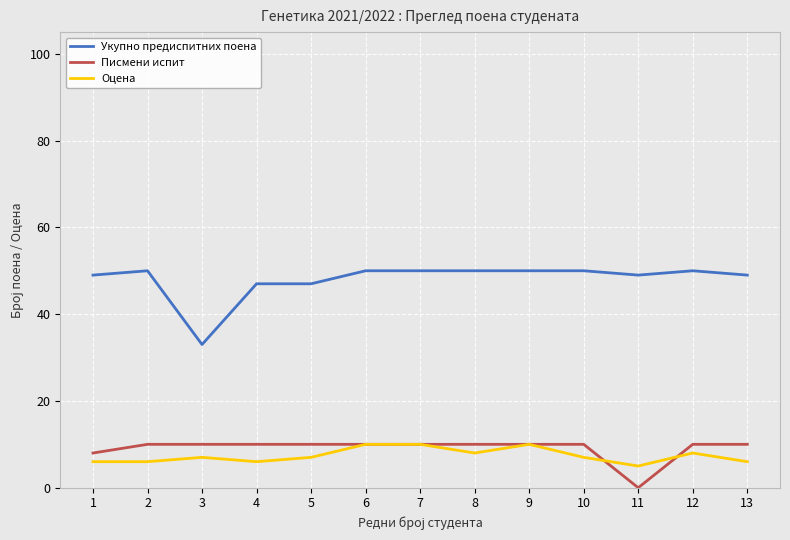

What are all the series names shown in the legend?

Укупно предиспитних поена, Писмени испит, Оцена